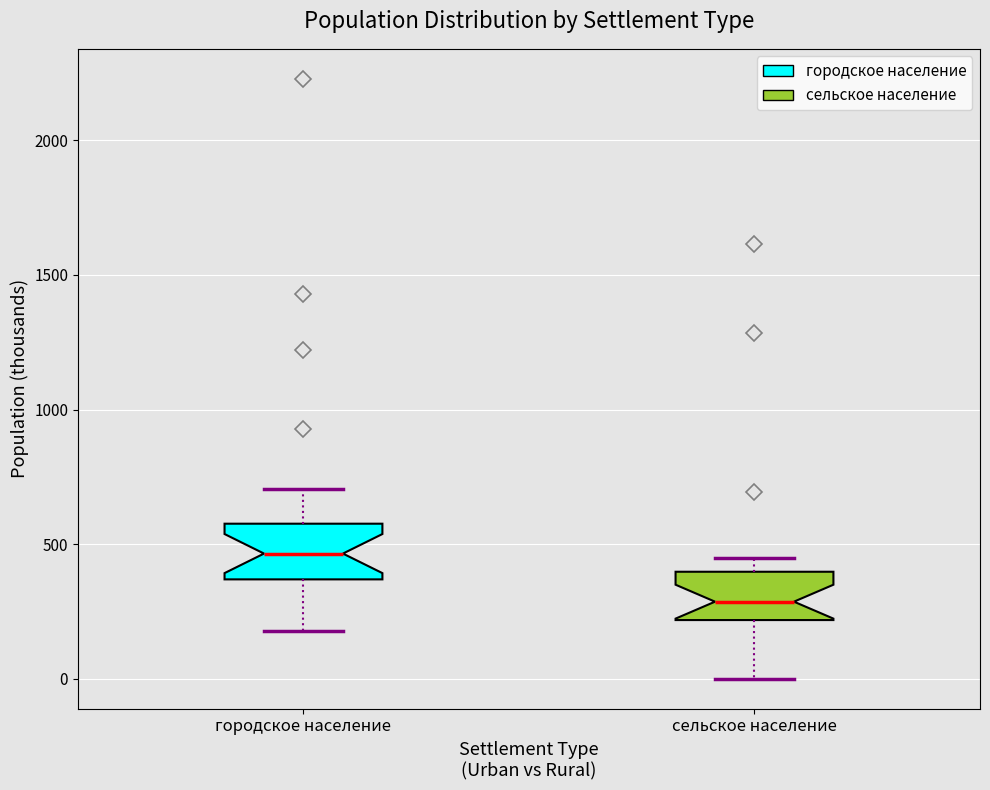

Which box has the highest median line?

городское население